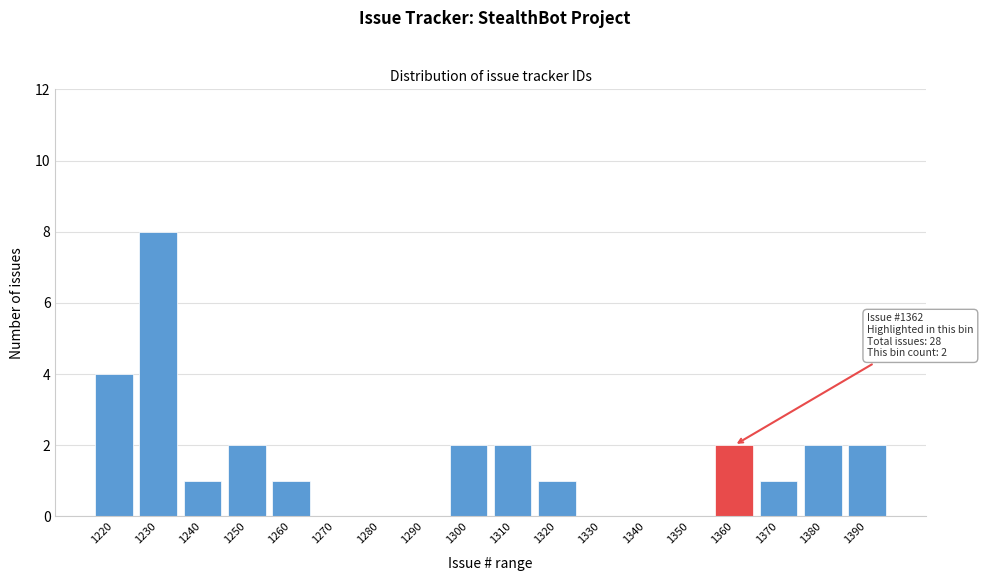

Reading left to right, extract all data points from this chart.

1220=4	1230=8	1240=1	1250=2	1260=1	1270=0	1280=0	1290=0	1300=2	1310=2	1320=1	1330=0	1340=0	1350=0	1360=2	1370=1	1380=2	1390=2